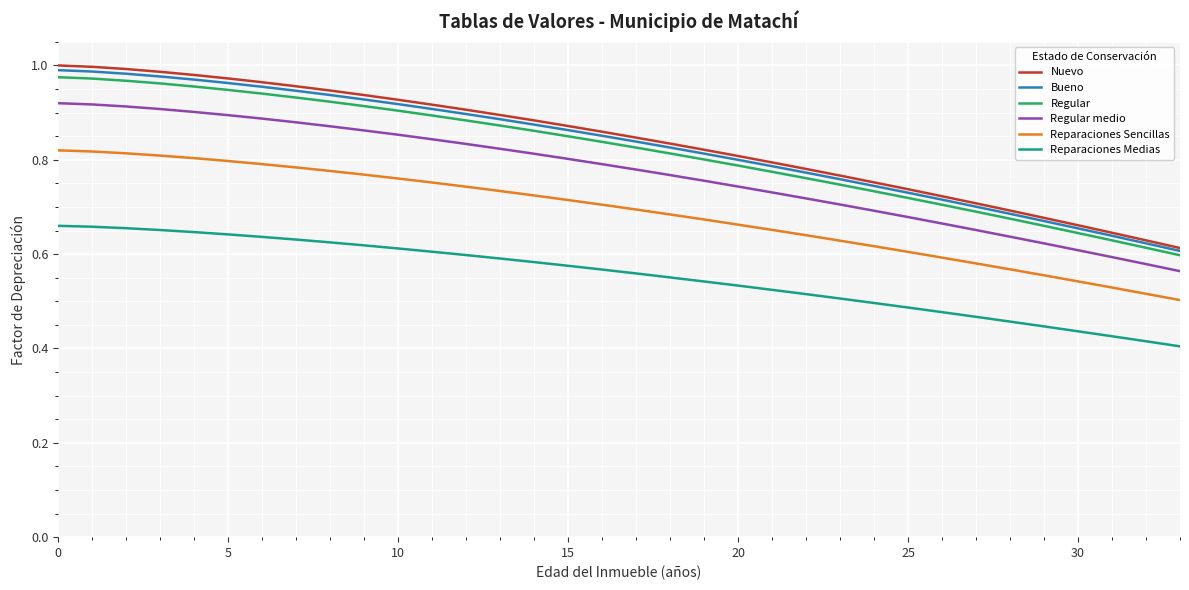

Which series has the widest spread of values?

Nuevo